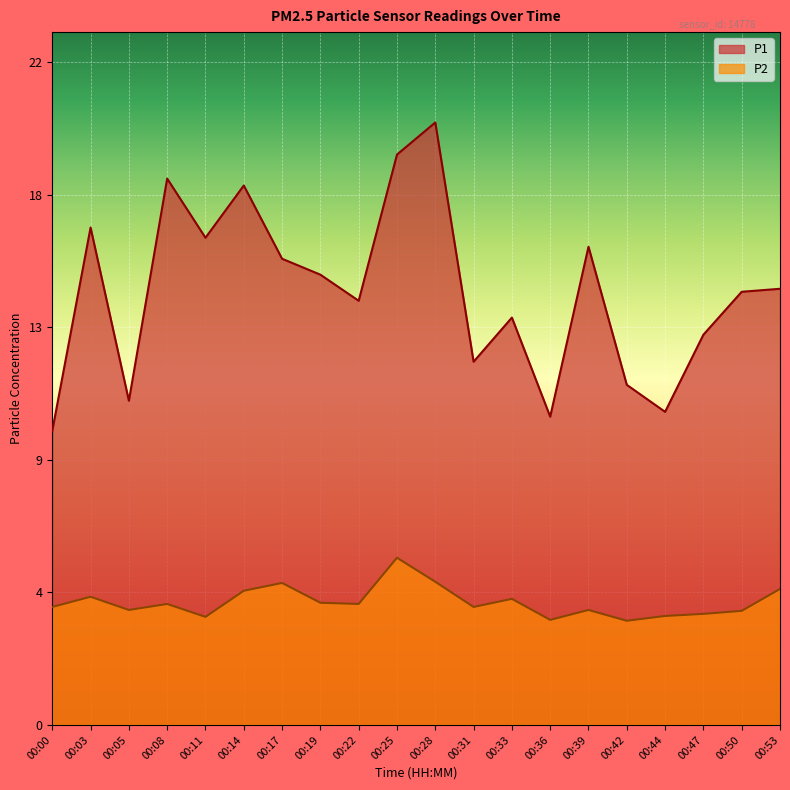

Is the value of P1 at 00:28 greater than the value of P2 at 00:44?

Yes